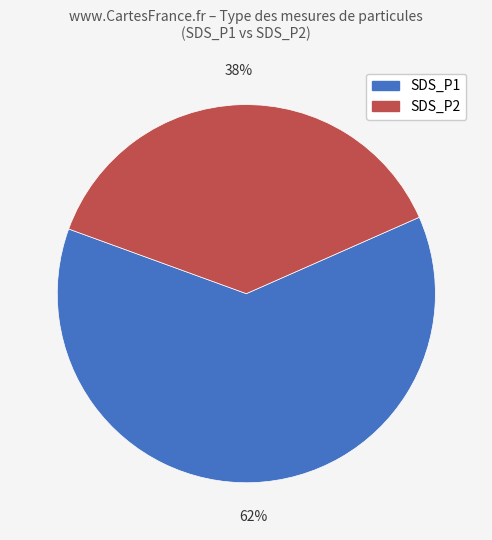

Is it true that SDS_P1 is 62% of the pie?

True